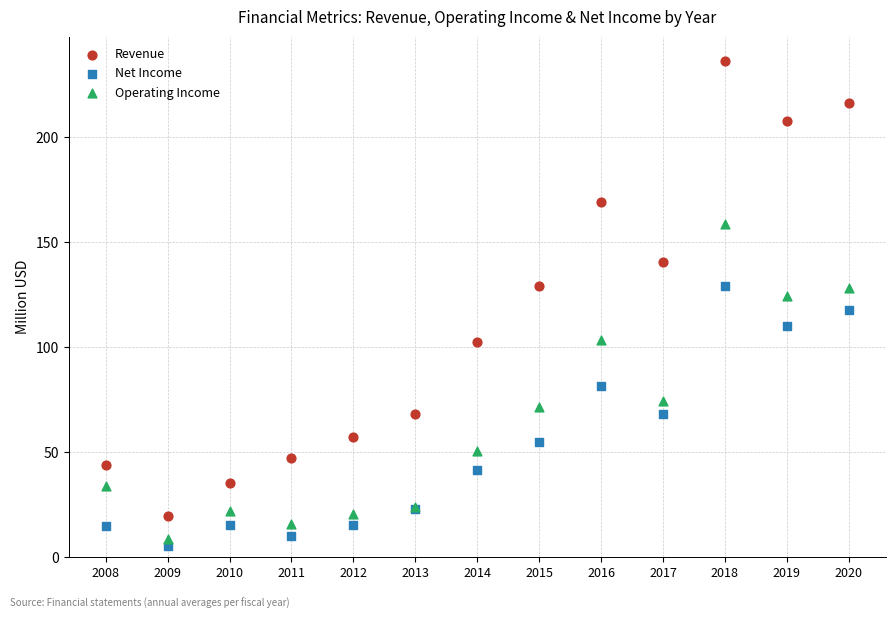

Which series has the largest Y range (max minus min)?

Revenue